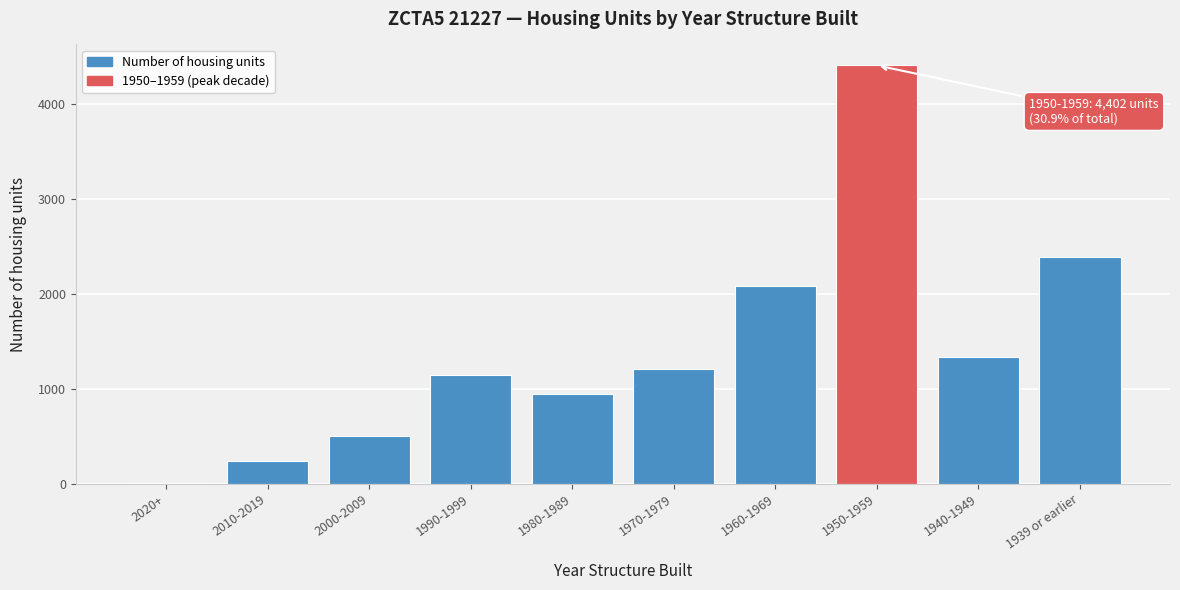

Reading left to right, extract all data points from this chart.

2020+=9	2010-2019=236	2000-2009=507	1990-1999=1144	1980-1989=946	1970-1979=1211	1960-1969=2084	1950-1959=4402	1940-1949=1334	1939 or earlier=2387